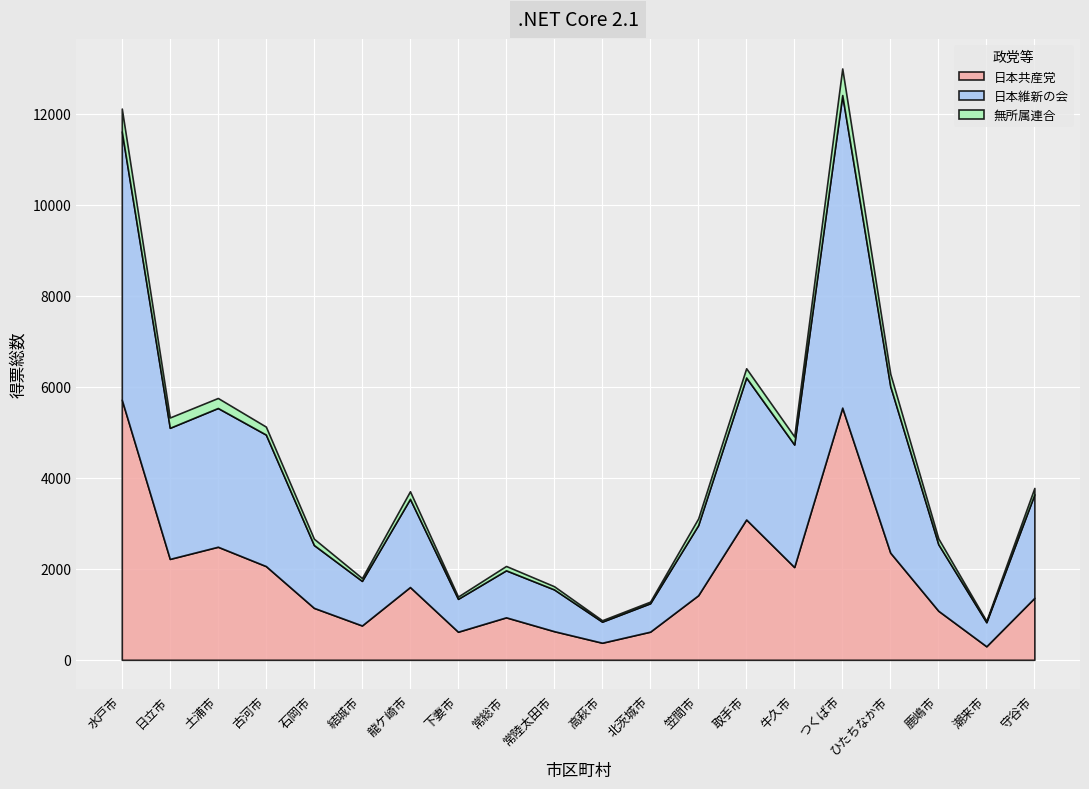

Is it true that 日本共産党 equals 1418.1 at 笠間市?

True